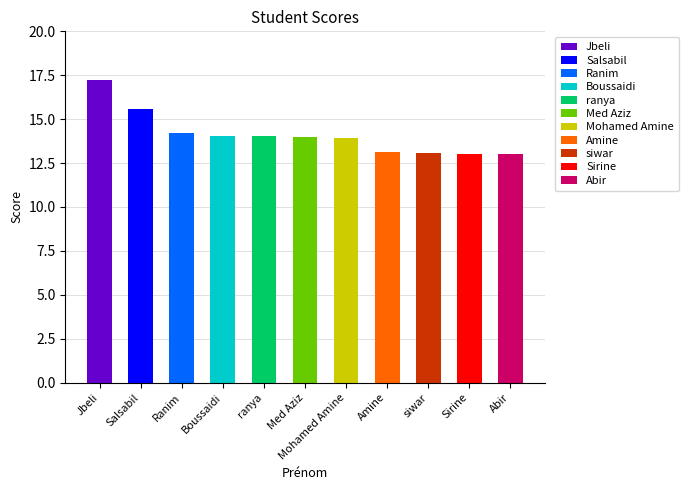

What is the difference between the maximum and second lowest values?

4.2